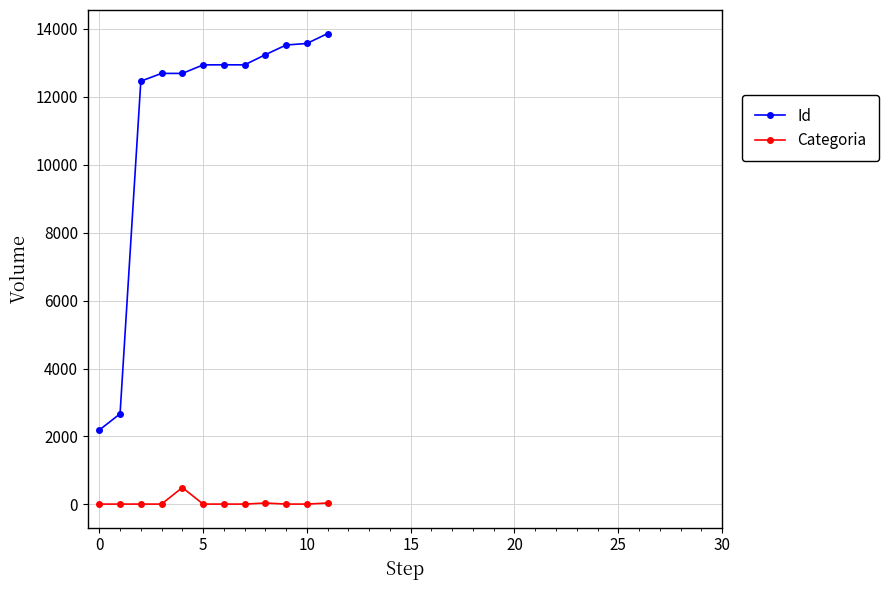

Which series has the largest total across all categories?

Id